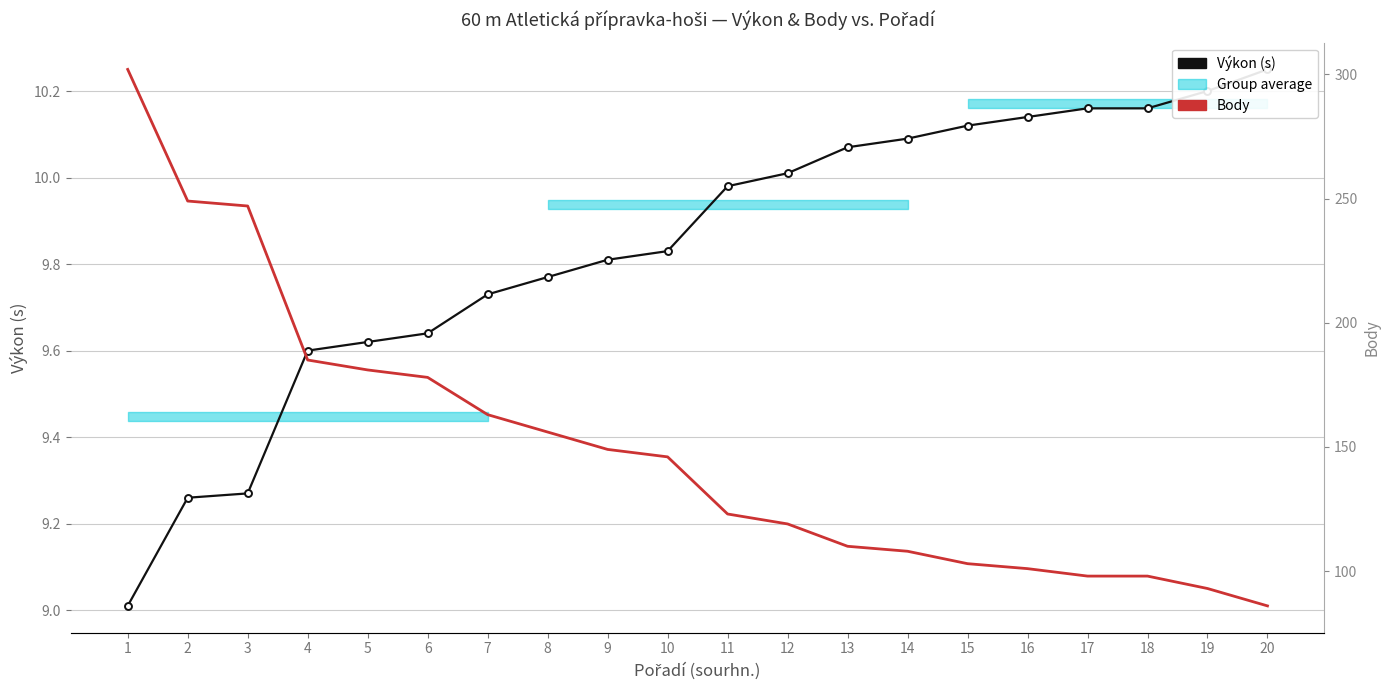

Reading left to right, transcribe all the data shown in this chart.

Výkon (s): 1=9.0	2=9.3	3=9.3	4=9.6	5=9.6	6=9.6	7=9.7	8=9.8	9=9.8	10=9.8	11=10.0	12=10.0	13=10.1	14=10.1	15=10.1	16=10.1	17=10.2	18=10.2	19=10.2	20=10.2
Body: 1=302.0	2=249.0	3=247.0	4=185.0	5=181.0	6=178.0	7=163.0	8=156.0	9=149.0	10=146.0	11=123.0	12=119.0	13=110.0	14=108.0	15=103.0	16=101.0	17=98.0	18=98.0	19=93.0	20=86.0